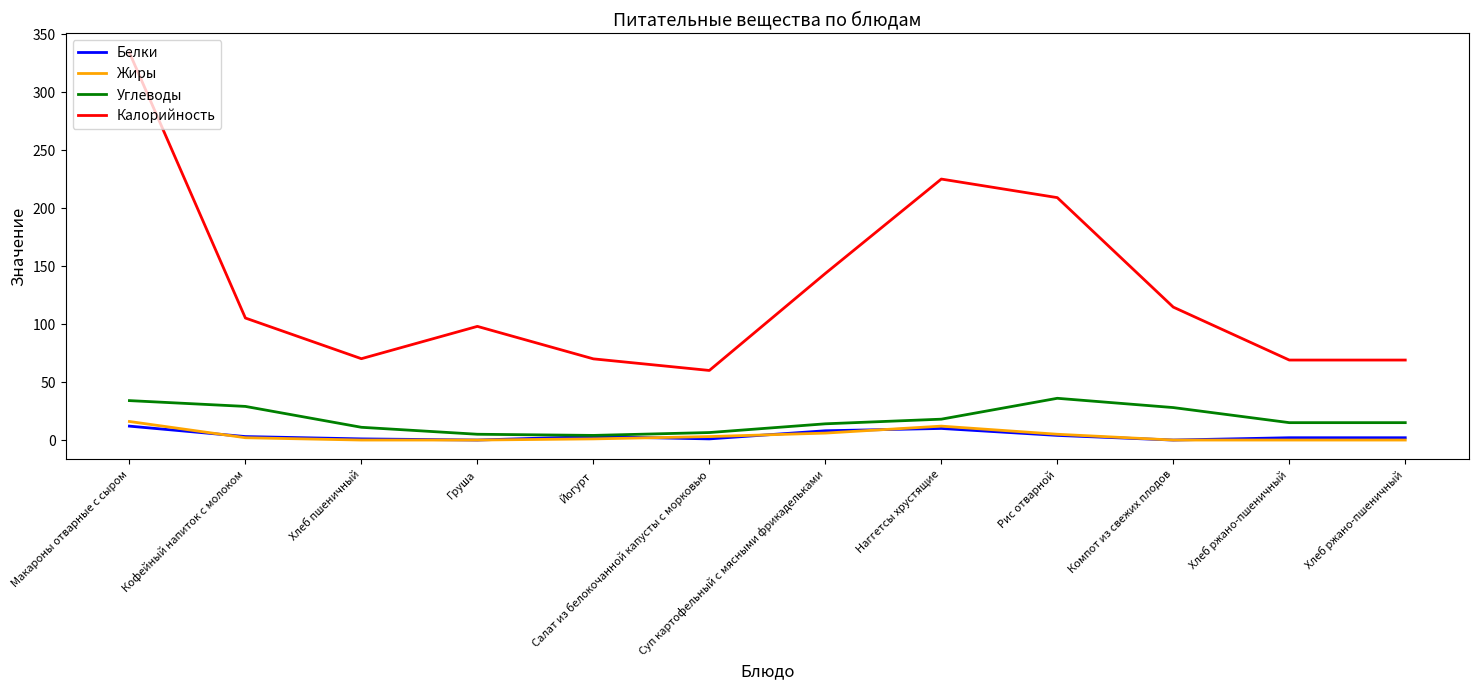

How many interior local peaks does the Жиры series have?

1